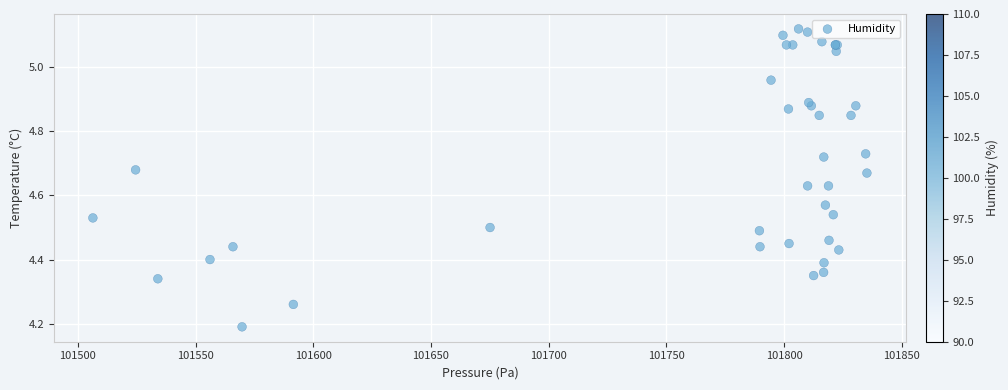

What Y value in the scatter plot is closest to 4?

4.2